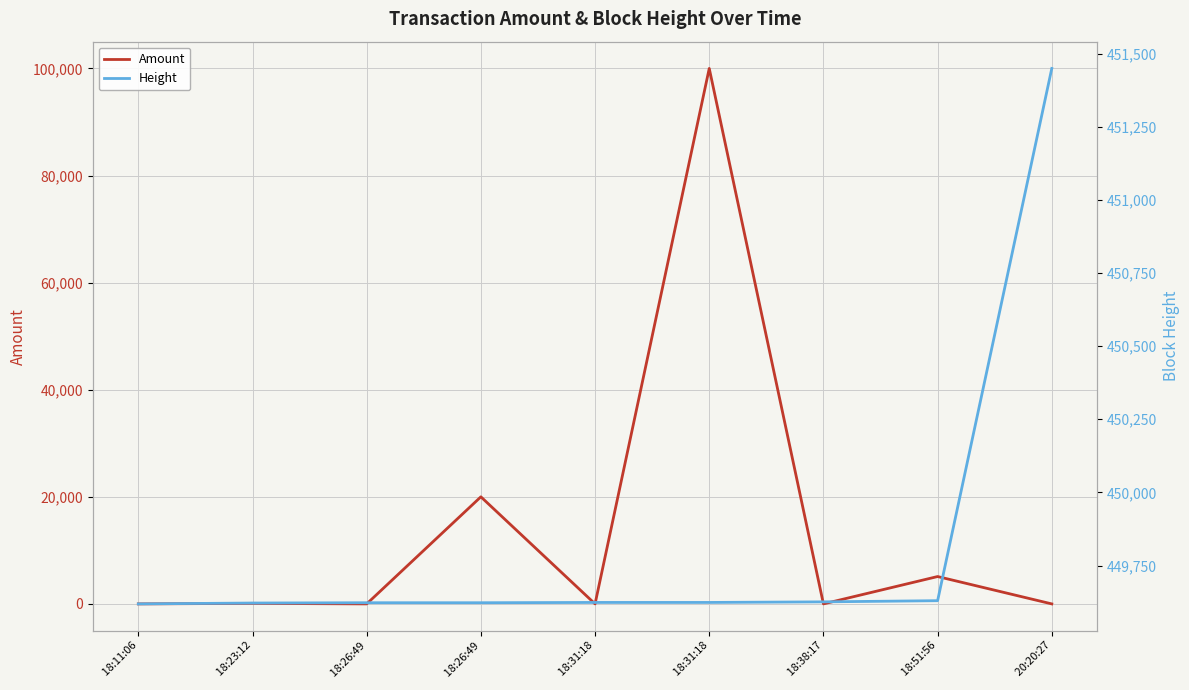

Reading left to right, extract all data points from this chart.

Amount: 0	100	0	20000	0	100000	0	5112	0
Height: 449619	449622	449623	449623	449624	449624	449626	449630	451449